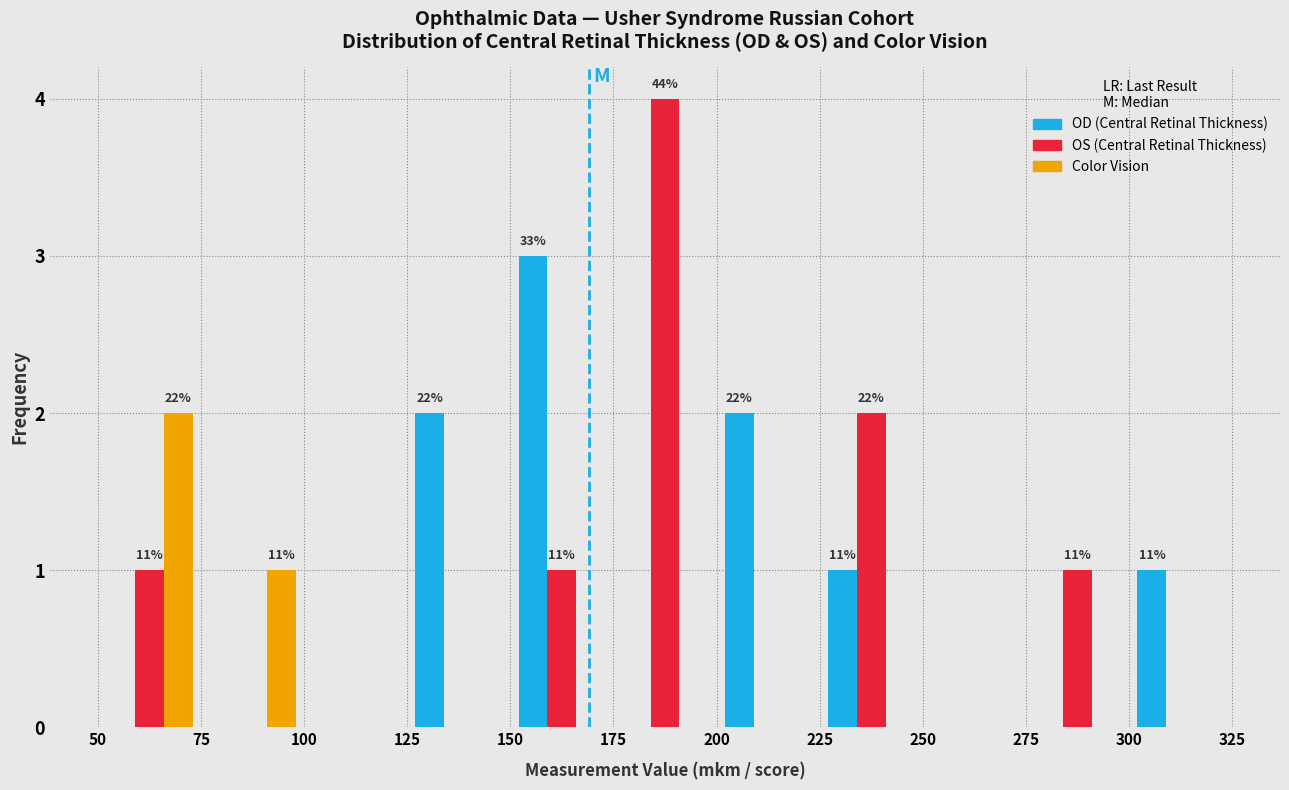

In the Color Vision series, which range on the x-axis has the tallest bar?

50 to 75